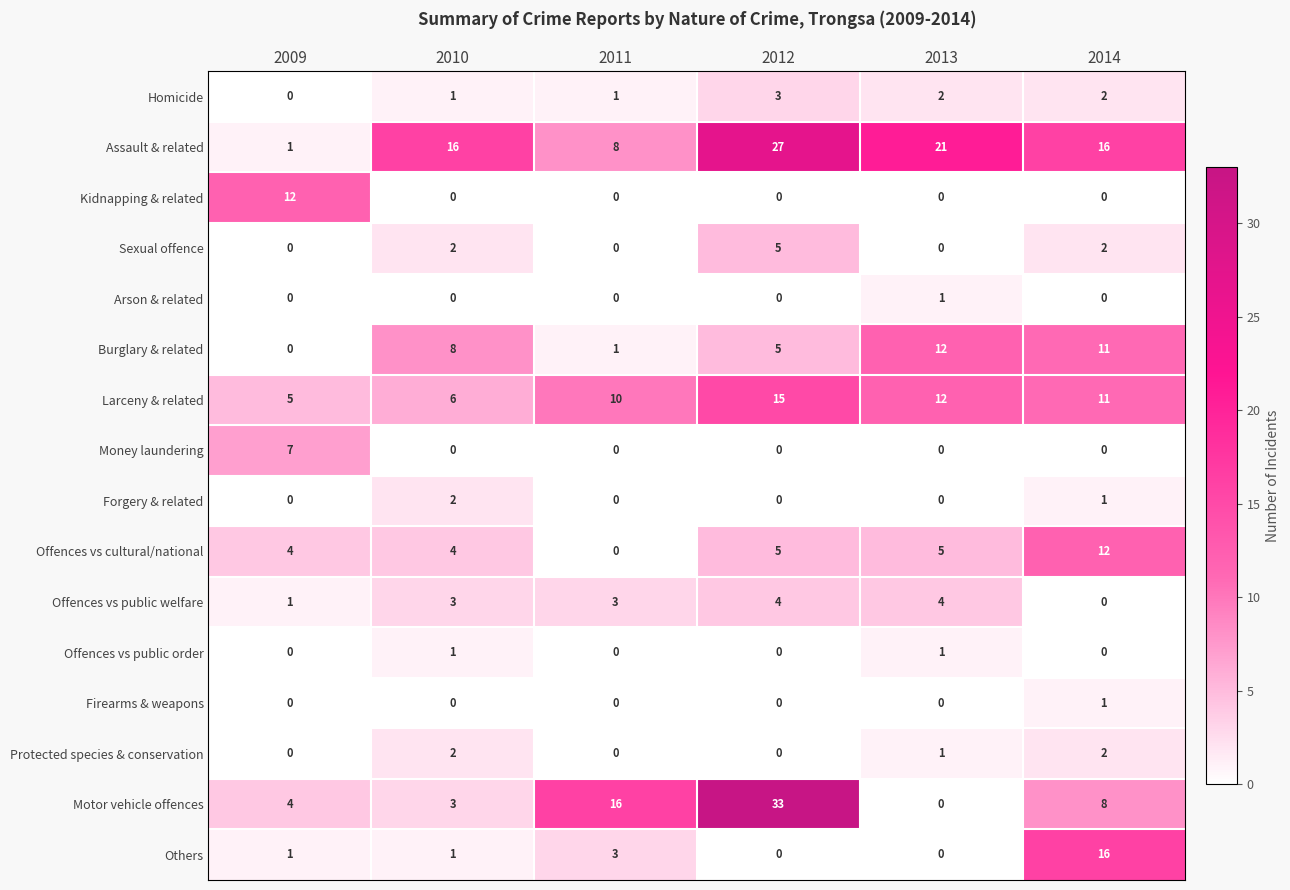

At how many categories does at least one series exceed 29?

1